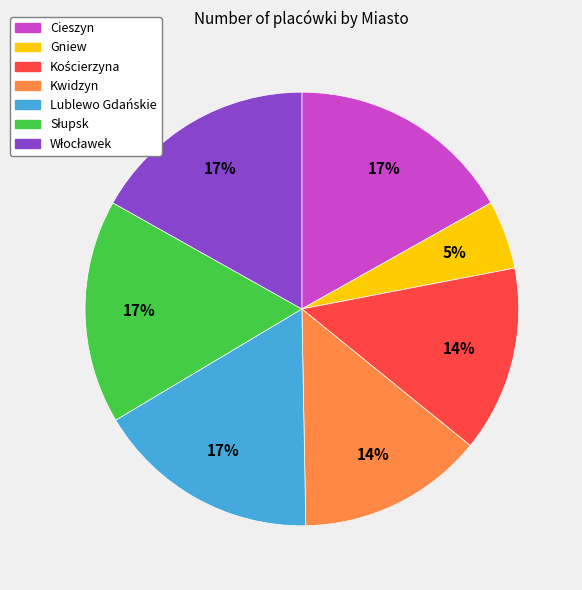

To the nearest percent, what is the average slice percentage?

14%